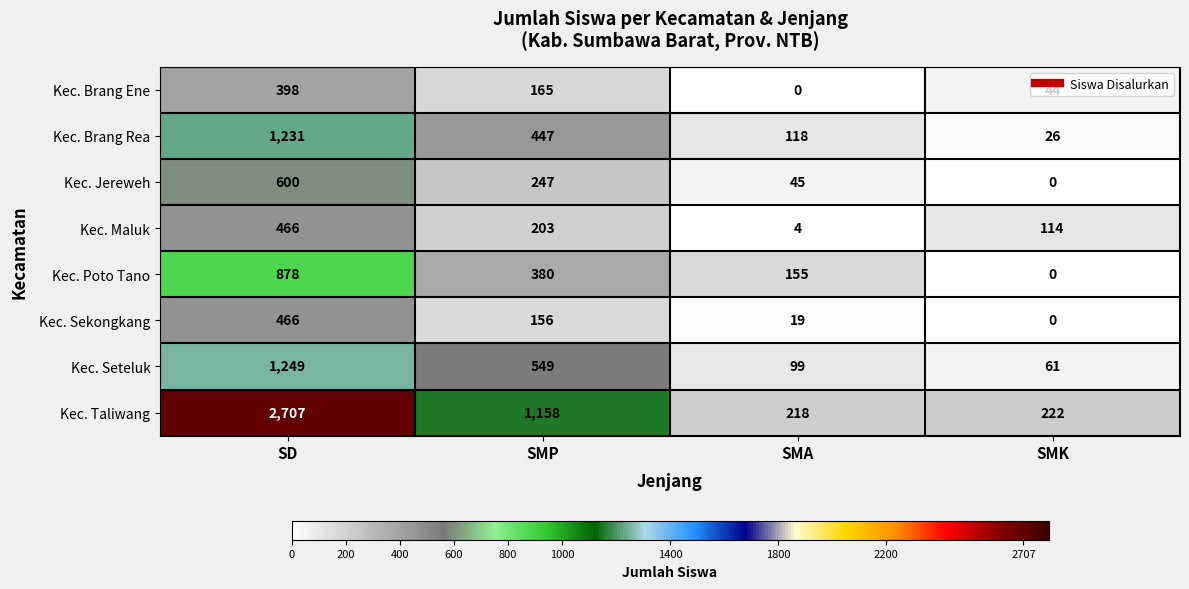

Is it true that Kec. Seteluk equals 237 at SMP?

False